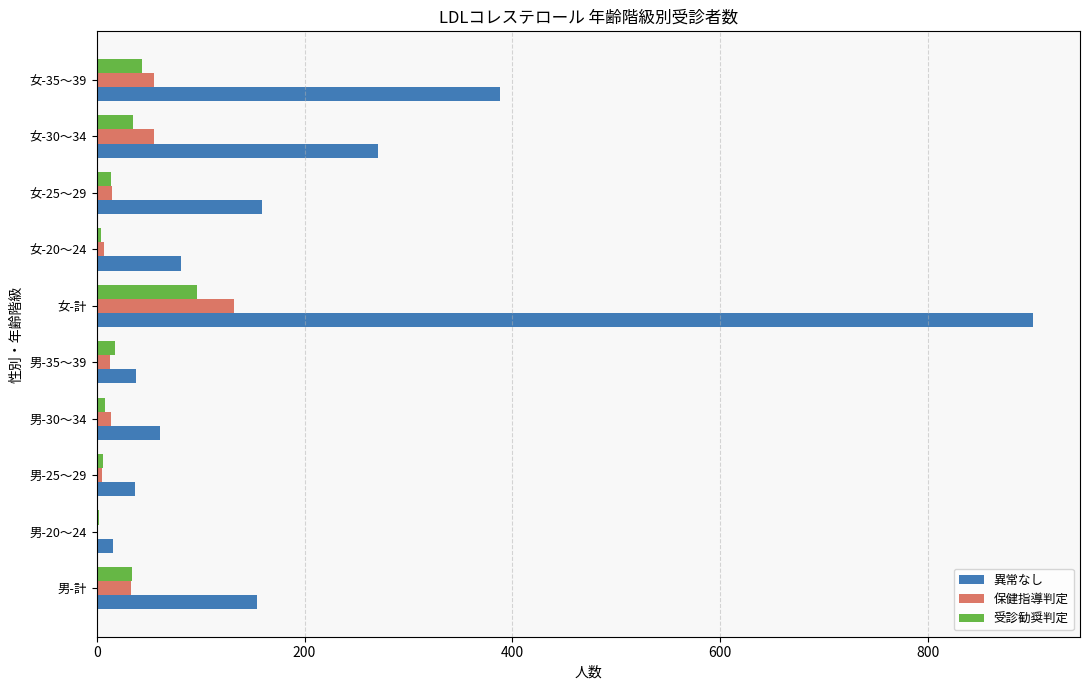

Which series has the largest total across all categories?

異常なし